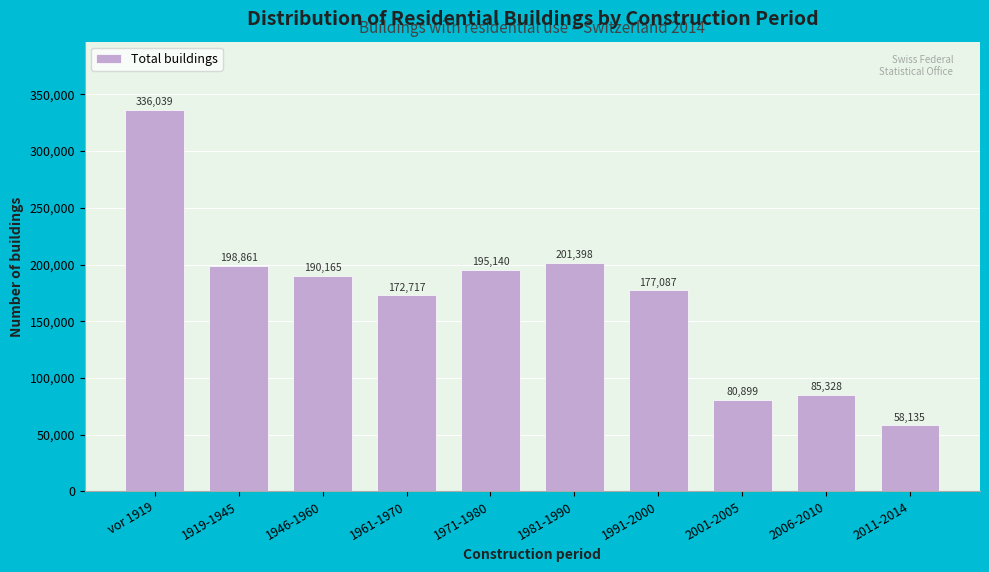

Reading left to right, list all the values displayed in this chart.

336039	198861	190165	172717	195140	201398	177087	80899	85328	58135